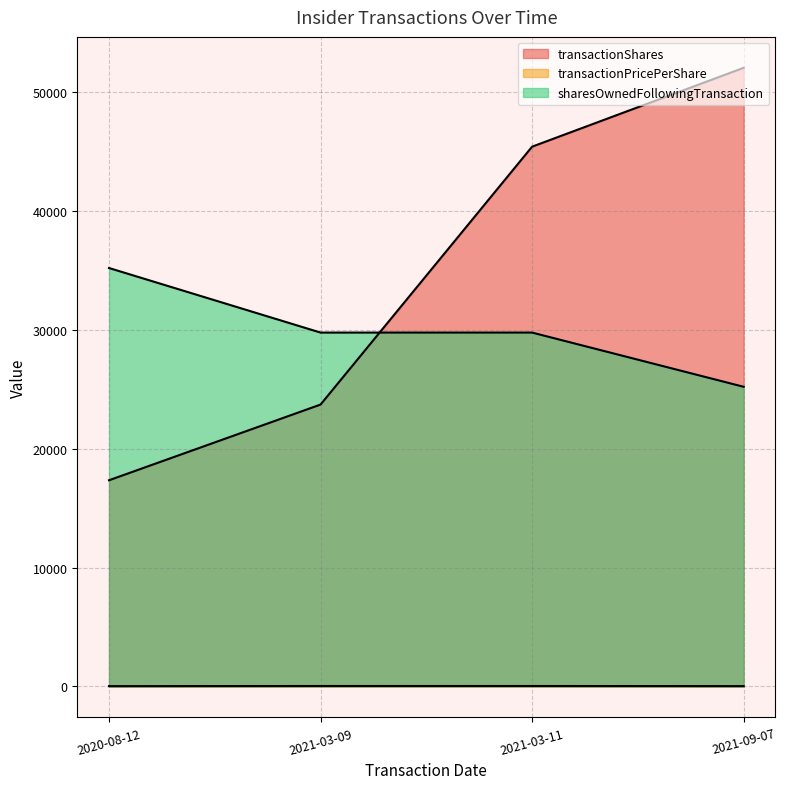

Between 2021-03-09 and 2021-09-07, which series saw the biggest shift?

transactionShares